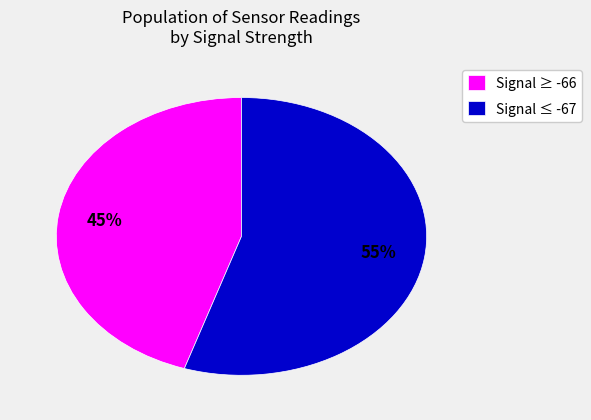

True or false: Signal ≤ -67 accounts for 55% of the total.

True